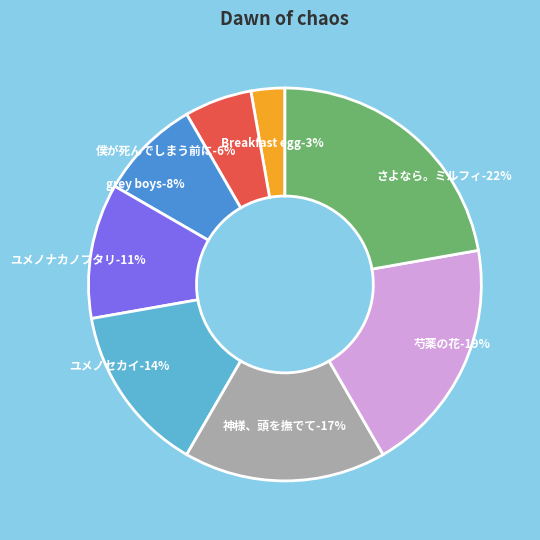

How much of the chart is everything except 神様、頭を撫でて?

83.3%